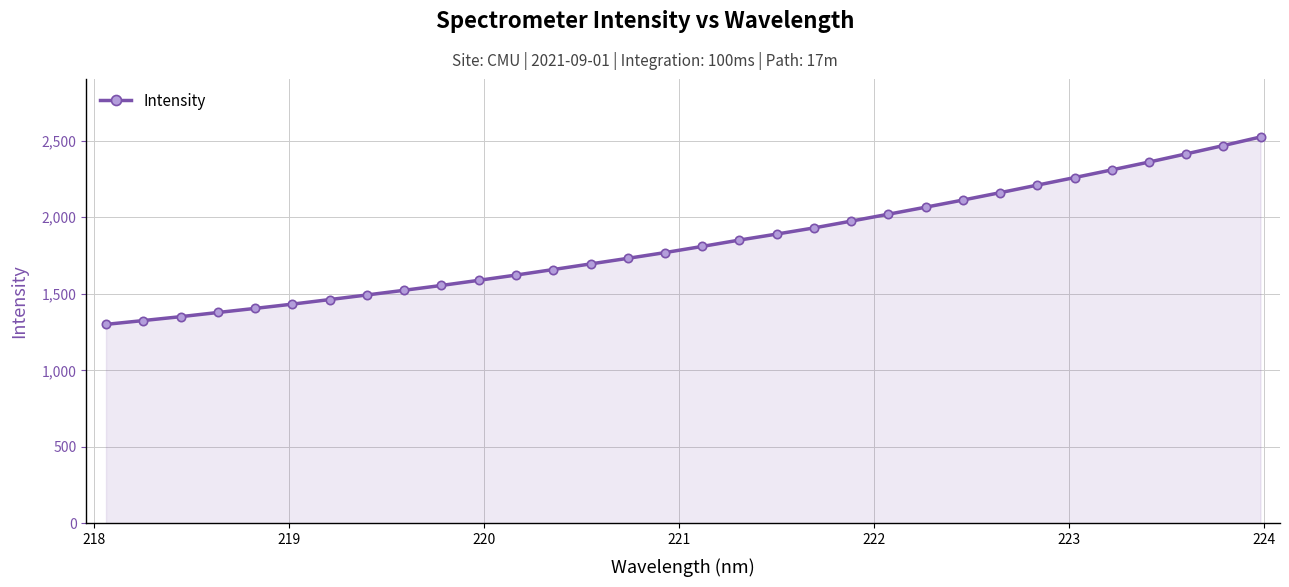

How many data points are above 1809?

16